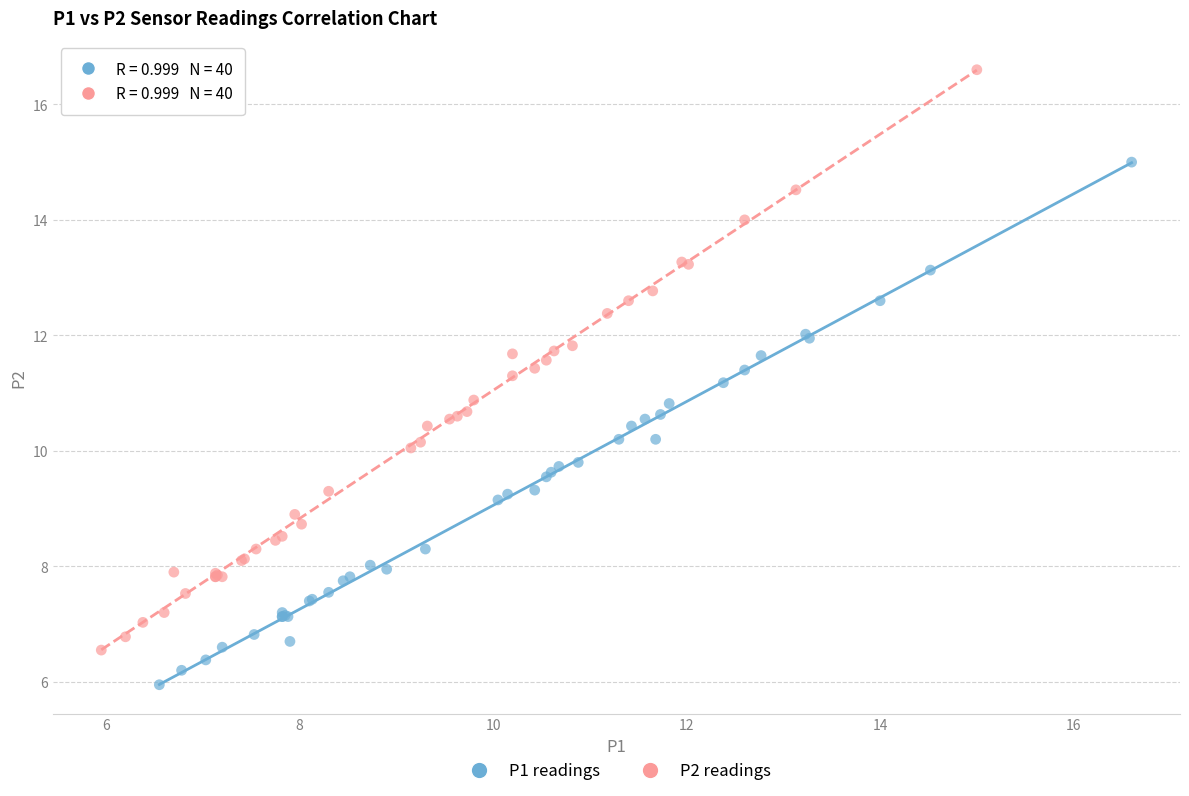

Which series contains the highest Y value?

P2 readings